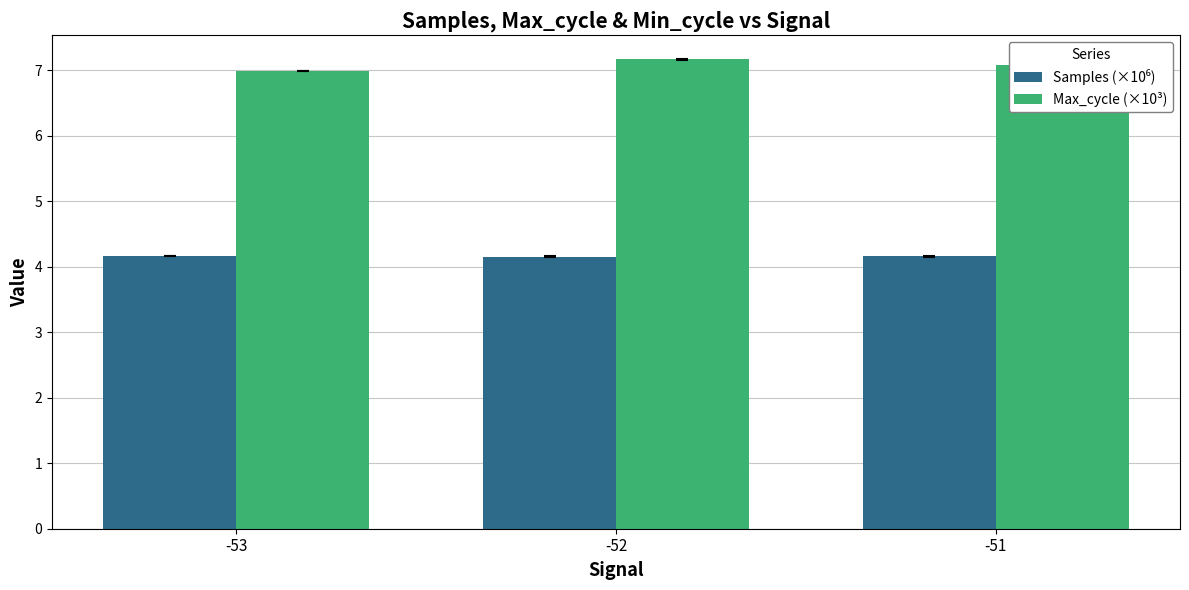

What is the total value across all series at -52?

11.3